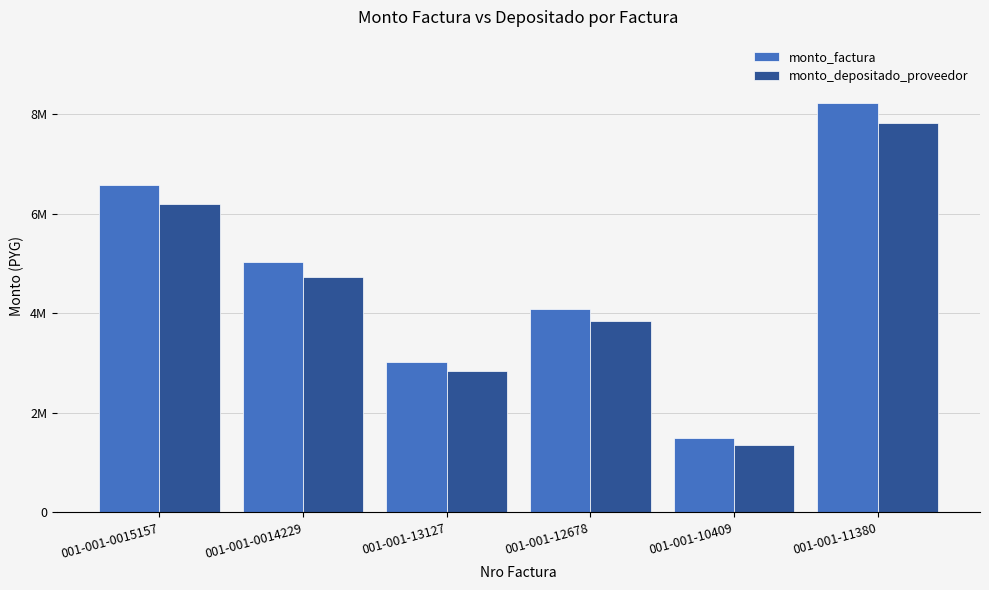

What is the sum of the monto_depositado_proveedor values at 001-001-10409 and 001-001-0014229?

6081011